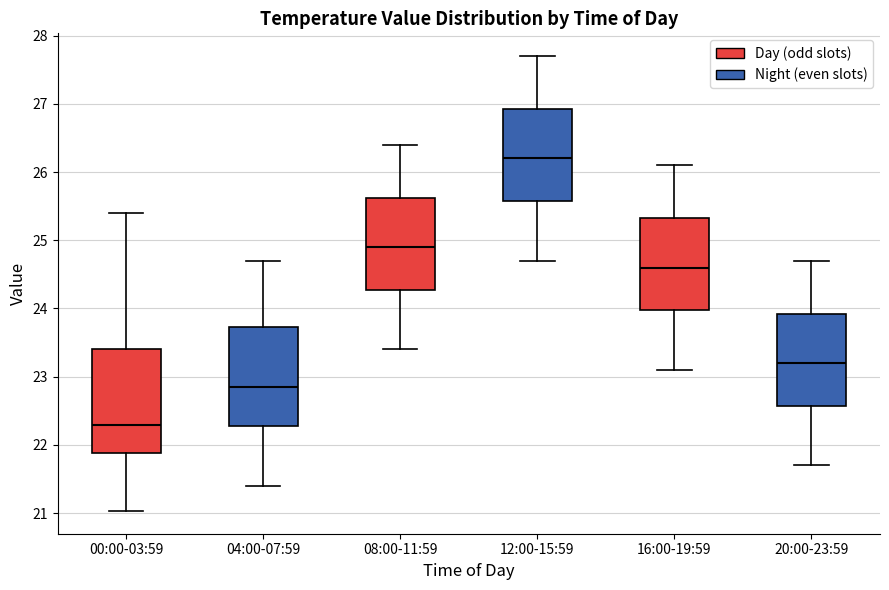

Reading left to right, read every box against the y-axis: the position of its median line, the range the box covers, and the ends of its whiskers. The values are not printed on the chart, so give them approximately, as read against the axis.

00:00-03:59: median 22.3, box 21.9 to 23.4, whiskers 21.0 to 25.4
04:00-07:59: median 22.9, box 22.3 to 23.7, whiskers 21.4 to 24.7
08:00-11:59: median 24.9, box 24.3 to 25.6, whiskers 23.4 to 26.4
12:00-15:59: median 26.2, box 25.6 to 26.9, whiskers 24.7 to 27.7
16:00-19:59: median 24.6, box 24.0 to 25.3, whiskers 23.1 to 26.1
20:00-23:59: median 23.2, box 22.6 to 23.9, whiskers 21.7 to 24.7